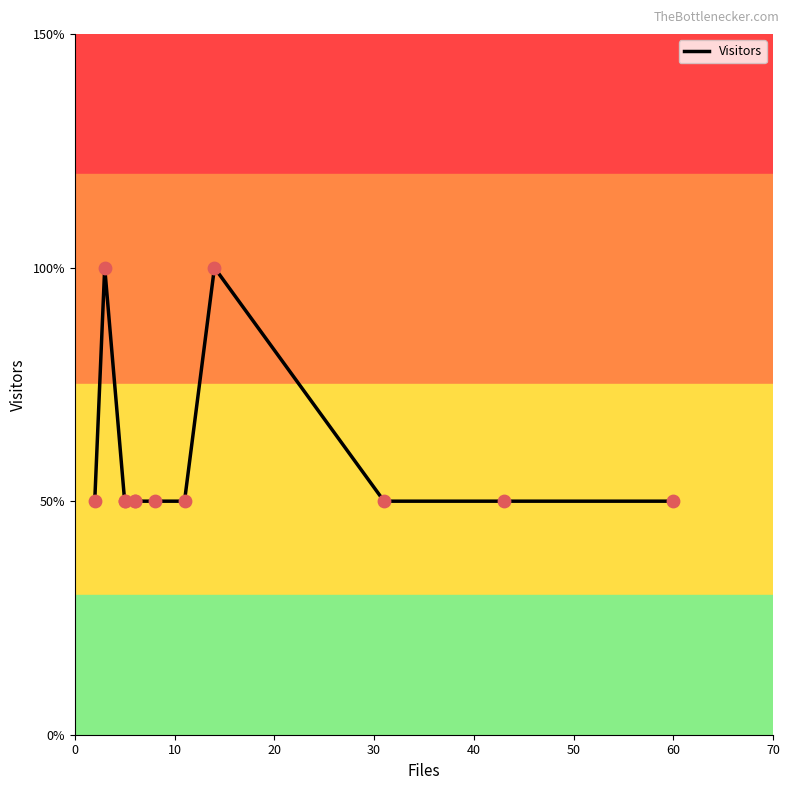

Between 40 and 10, which is larger?

10